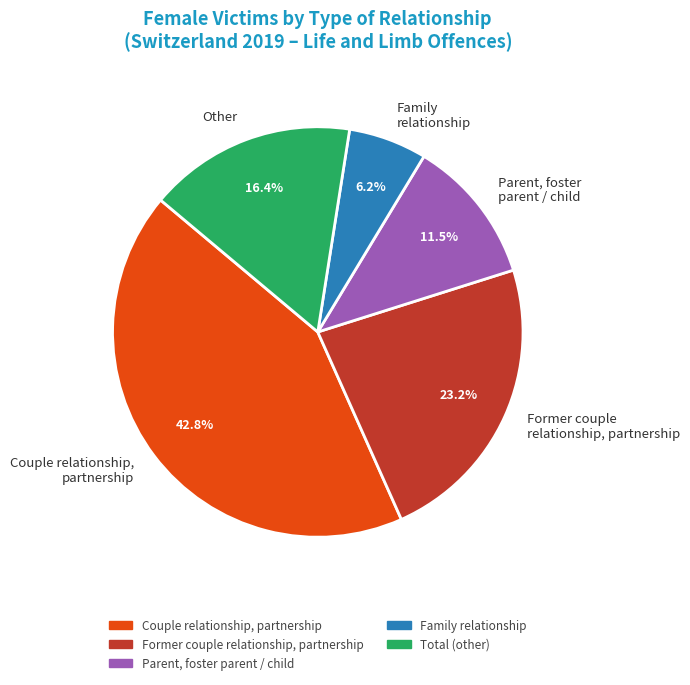

How many segments does this pie chart have?

5